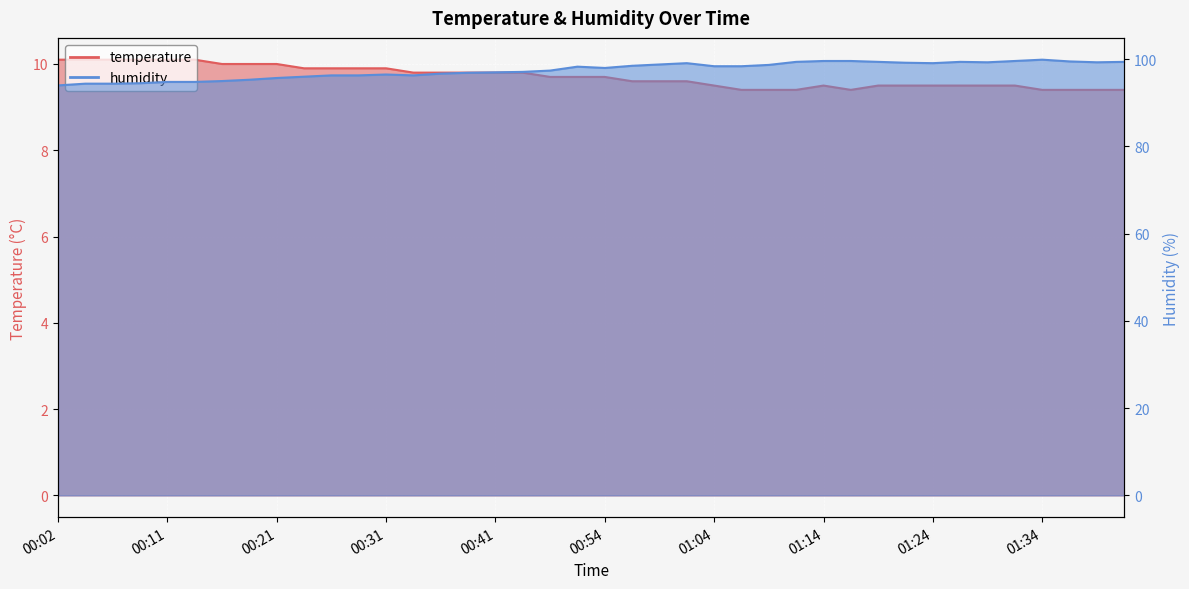

True or false: humidity has more than 1 interior local peaks.

True